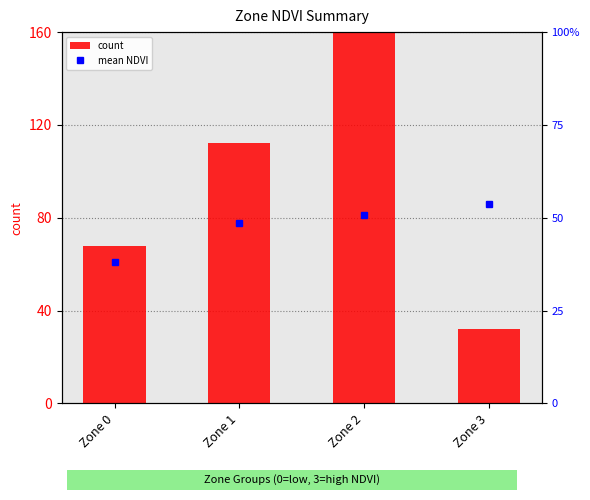

Count the number of categories in the chart.

4